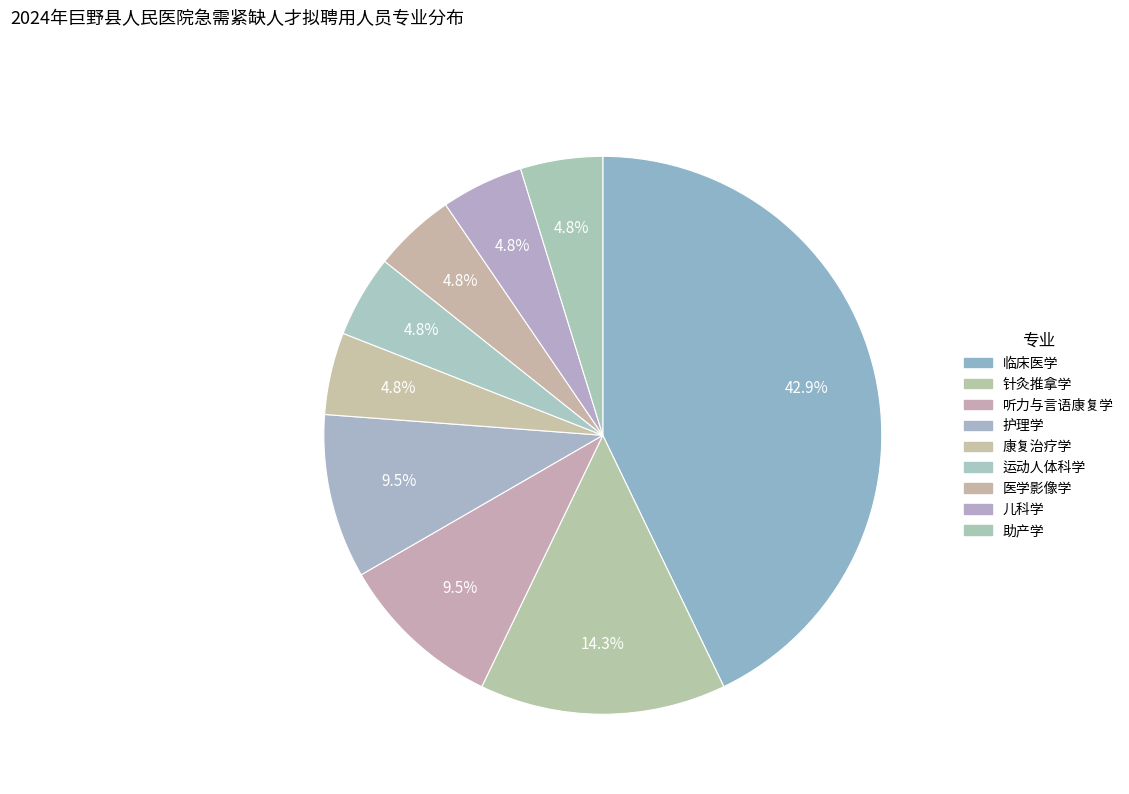

To the nearest percent, what percentage of the pie is 康复治疗学?

5%